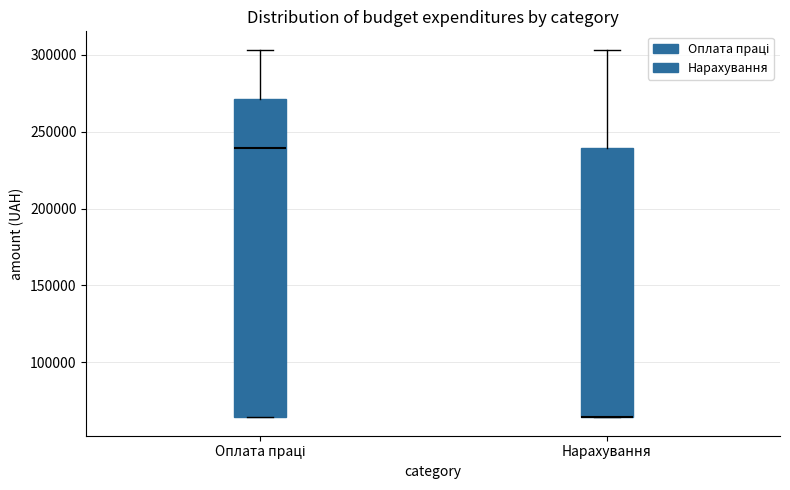

Which box is the tallest, from its lower edge to its upper edge?

Оплата праці